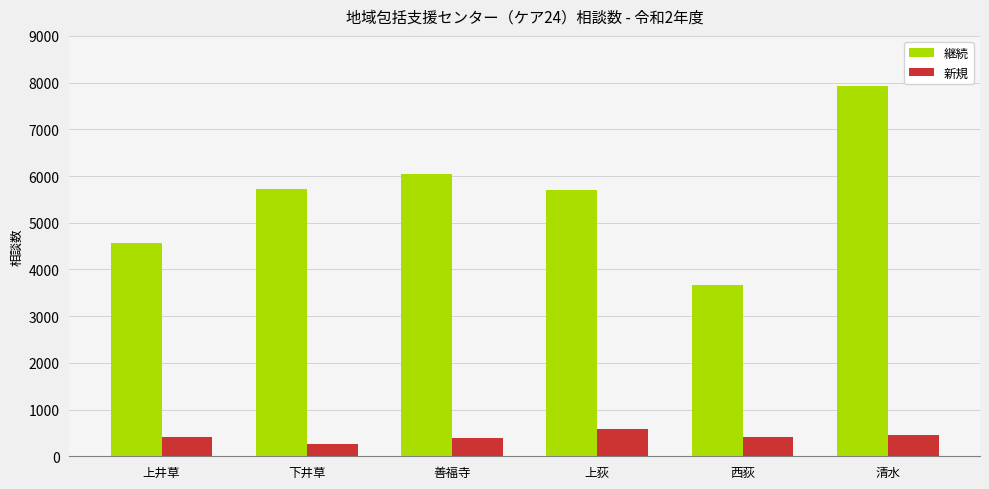

How many groups of bars are there?

6